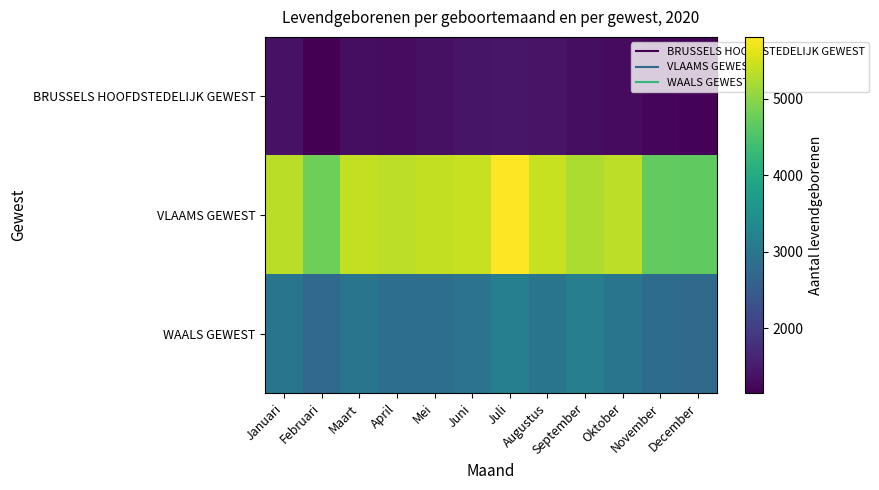

Reading left to right, extract all data points from this chart.

BRUSSELS HOOFDSTEDELIJK GEWEST: Januari=1378	Februari=1154	Maart=1334	April=1308	Mei=1360	Juni=1418	Juli=1433	Augustus=1399	September=1325	Oktober=1292	November=1242	December=1204
VLAAMS GEWEST: Januari=5320	Februari=4785	Maart=5385	April=5353	Mei=5385	Juni=5413	Juli=5809	Augustus=5409	September=5230	Oktober=5348	November=4690	December=4671
WAALS GEWEST: Januari=2970	Februari=2745	Maart=2968	April=2832	Mei=2836	Juni=2921	Juli=3171	Augustus=2961	September=3151	Oktober=2968	November=2801	December=2770